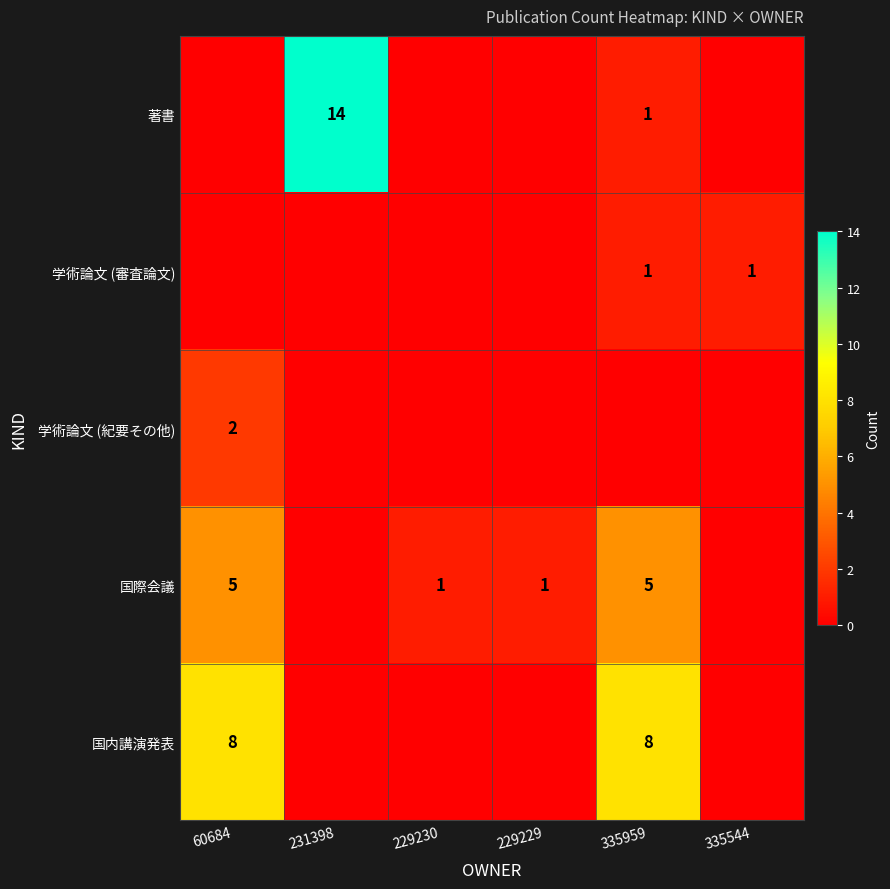

At how many categories does at least one series exceed 13?

1